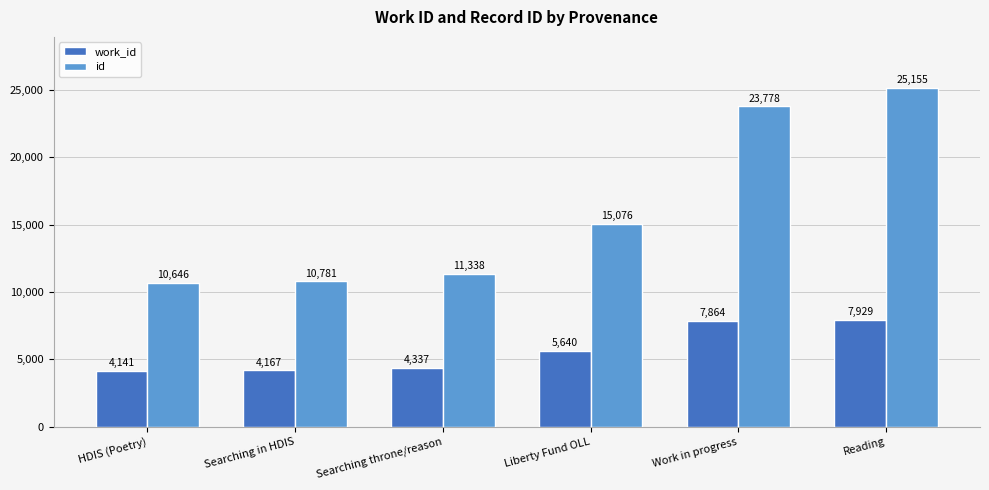

What is the maximum value for work_id?

7929